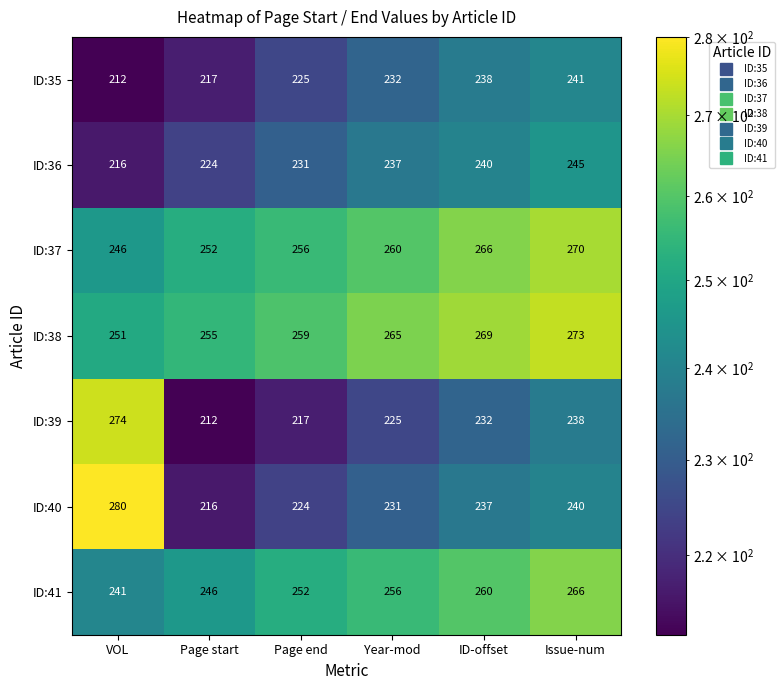

What is the maximum value for ID:35?

241